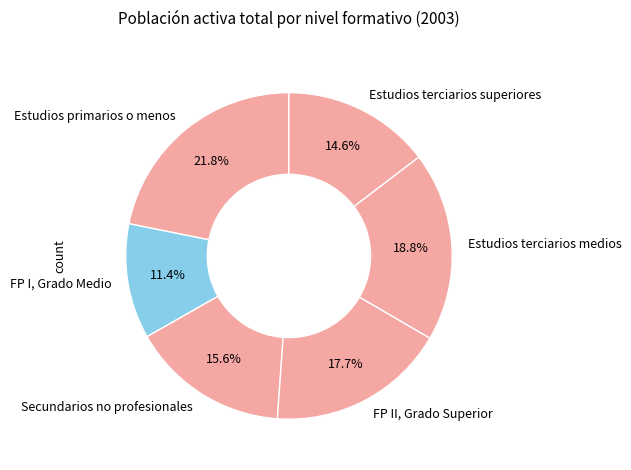

Is there a majority slice in this chart?

No